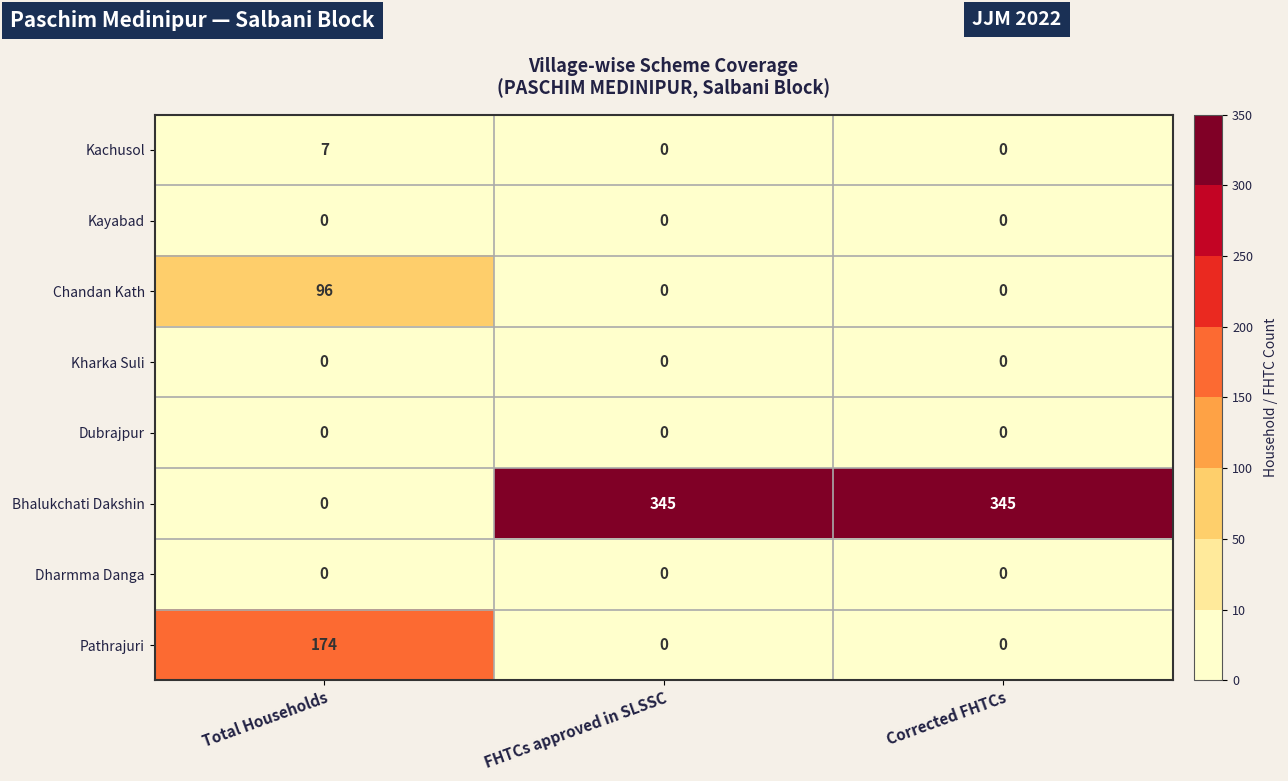

What is the total value across all series at FHTCs approved in SLSSC?

345